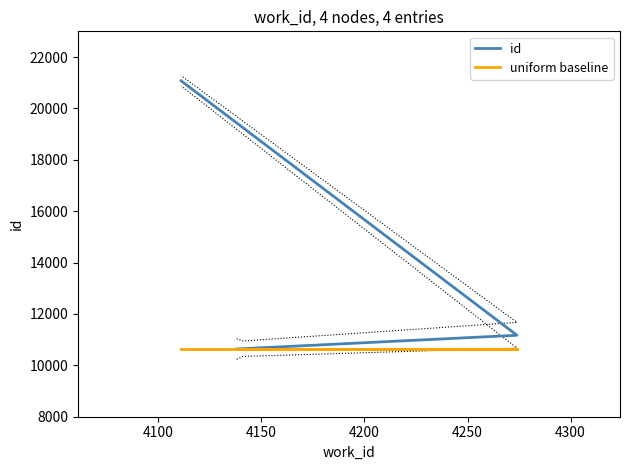

Reading left to right, what are all the values shown in this chart?

id: 10637	10648	11171	21075
uniform baseline: 10637	10637	10637	10637